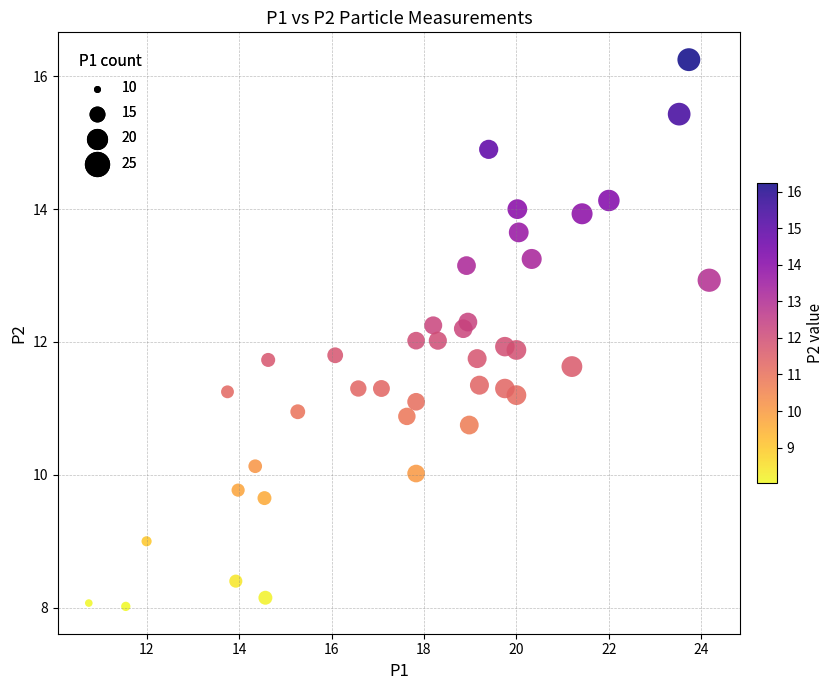

What is the range of X values (max minus min)?

13.4